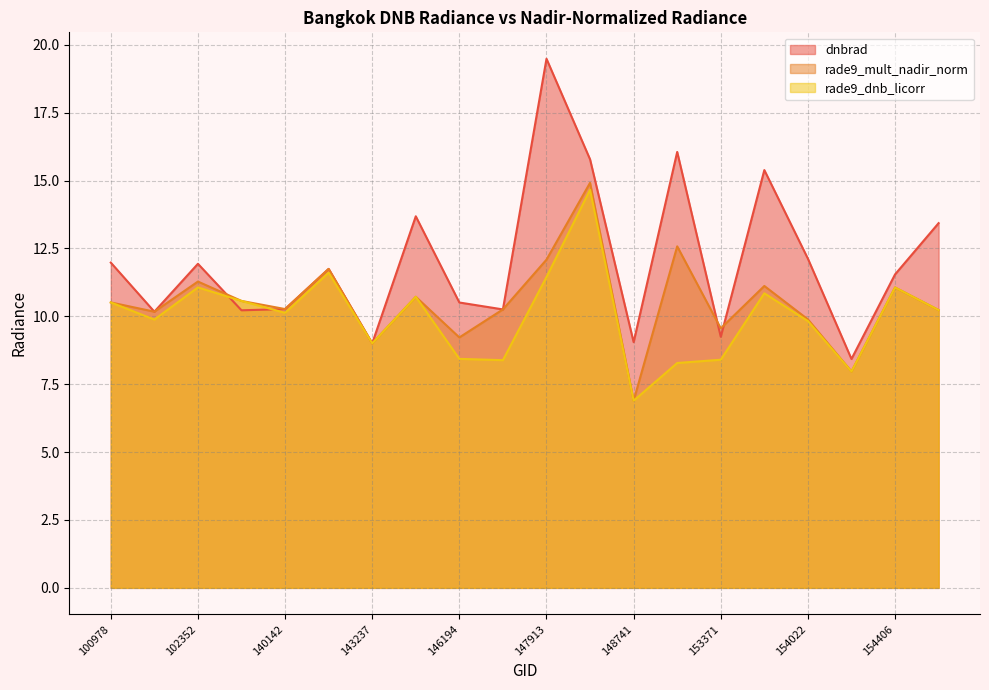

True or false: rade9_mult_nadir_norm and rade9_dnb_licorr intersect in this chart.

False